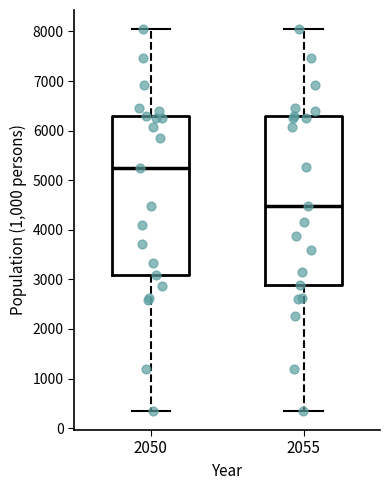

Where is the upper edge of the box at x = 2055 on the y-axis? The values are not printed on the chart, so give them approximately, as read against the axis.

6300